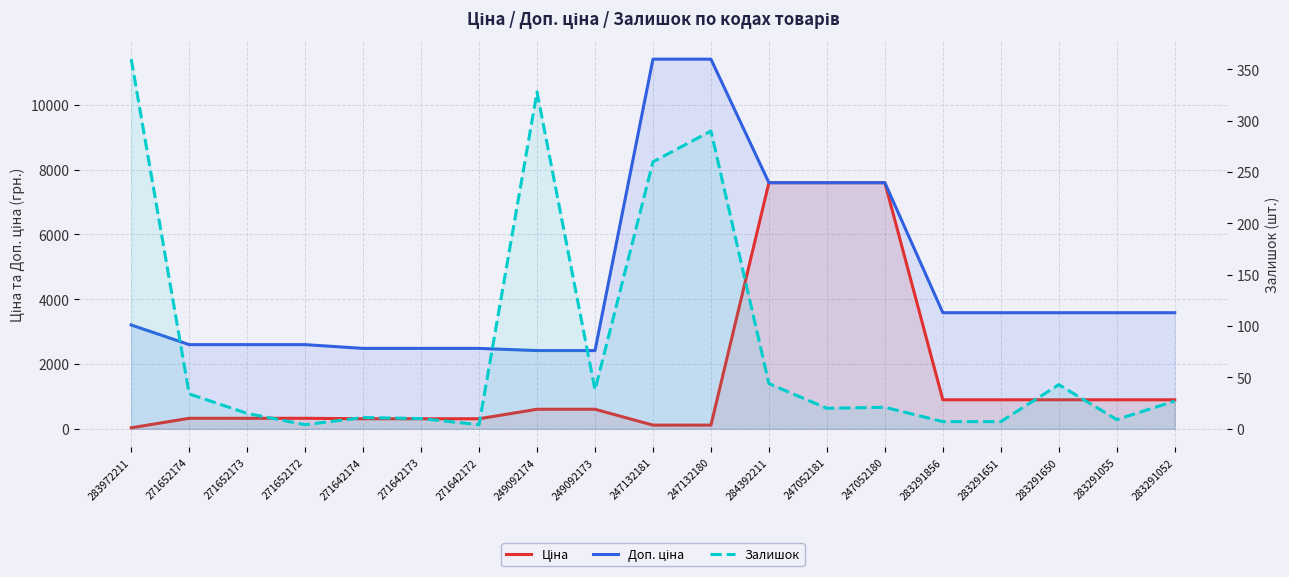

What is the difference between the Доп. ціна values at 283291651 and 283972211?

378.6